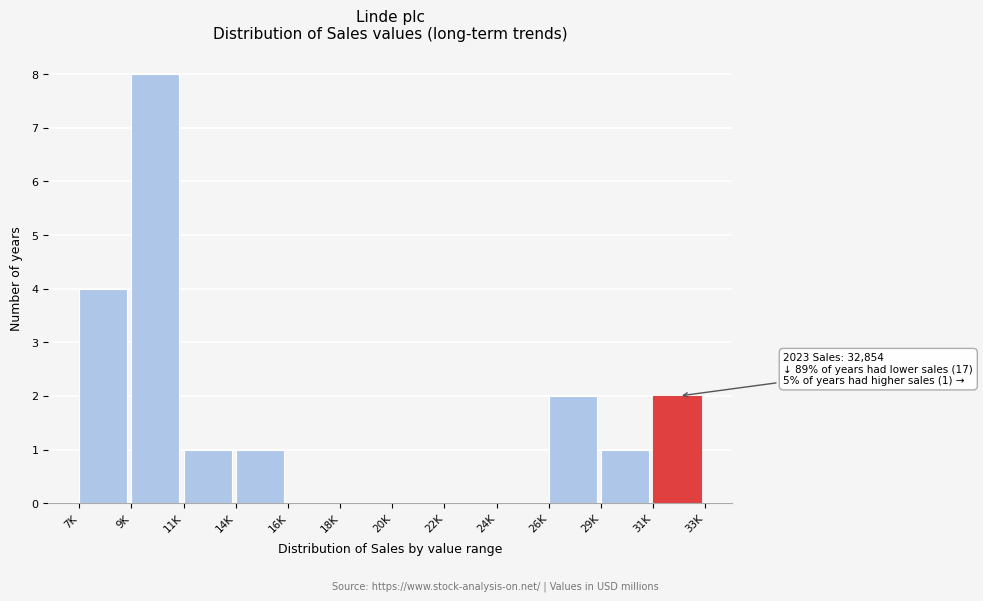

Reading left to right, list all the values displayed in this chart.

7K=4	9K=8	11K=1	14K=1	16K=0	18K=0	20K=0	22K=0	24K=0	26K=2	29K=1	31K=2